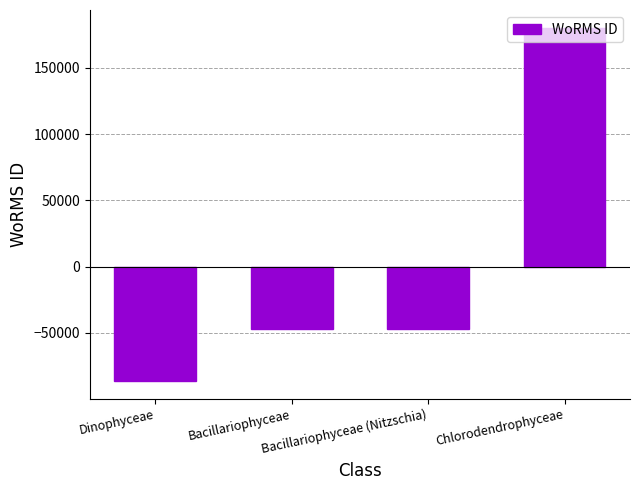

How many distinct data groups are displayed?

1